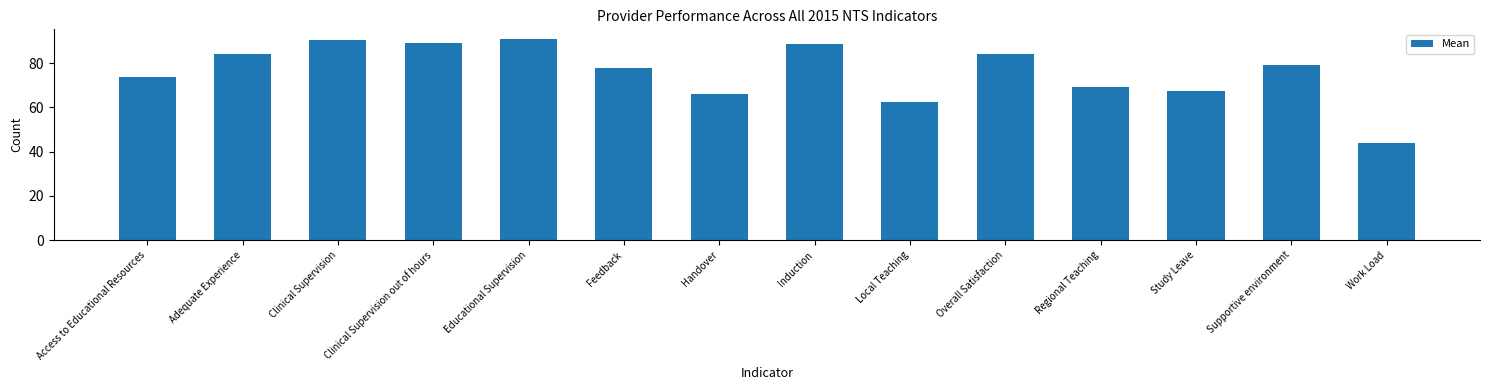

What is the ratio of the value at Adequate Experience to the value at Overall Satisfaction?

1.0